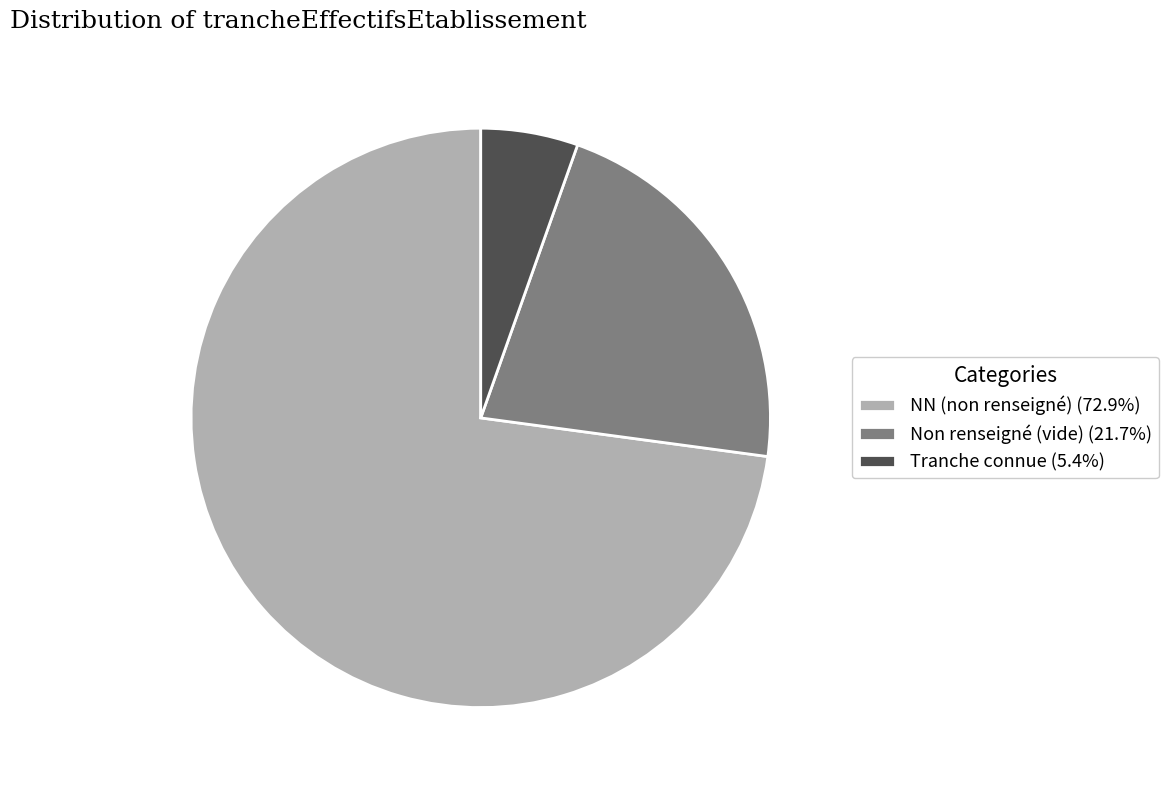

Is Non renseigné (vide) (21.7%) the majority of the pie?

No